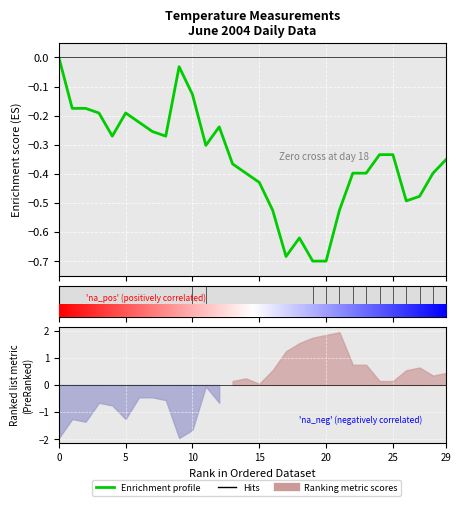

What is the change in value from 0 to 16?

-0.5